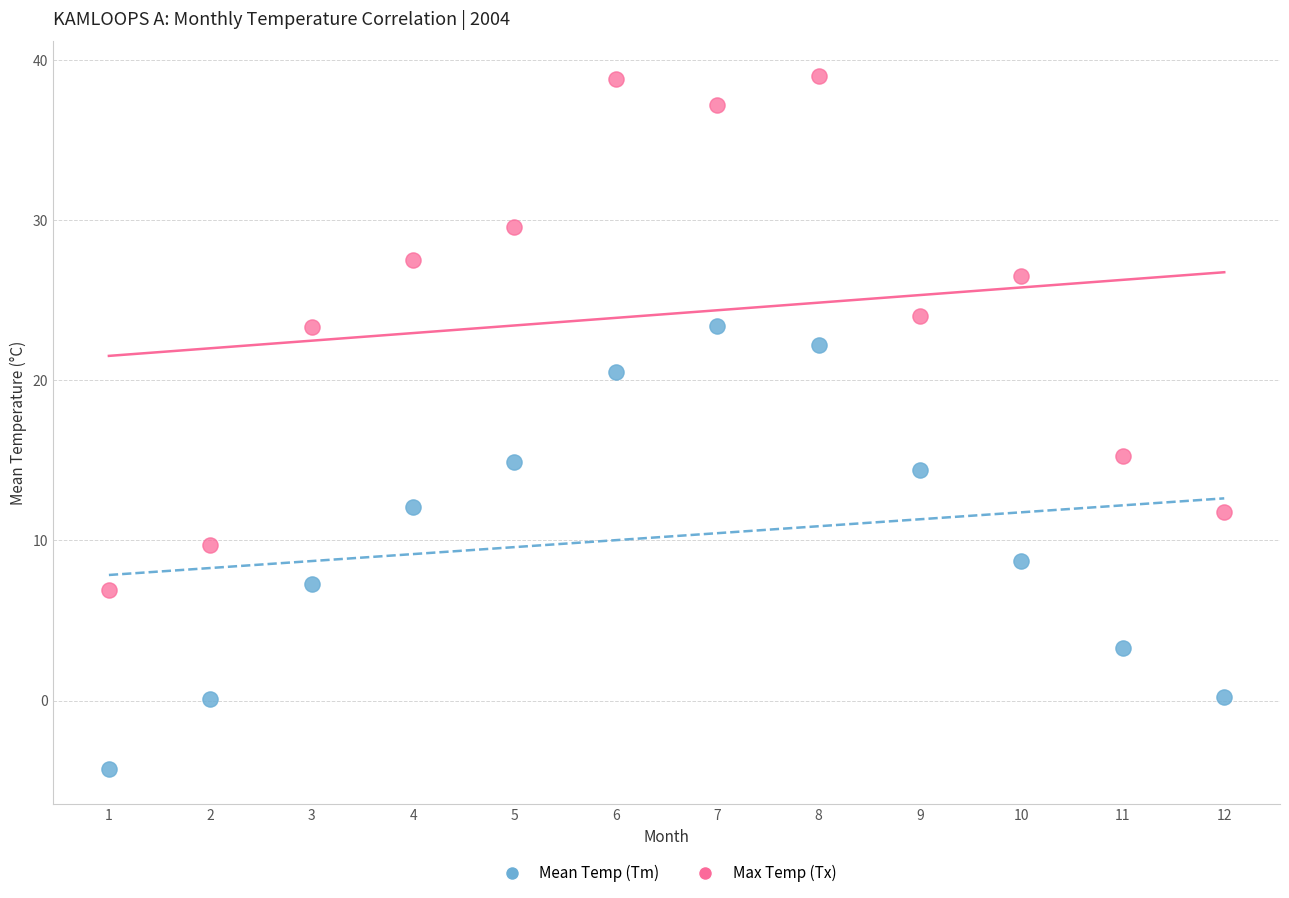

Which series has the largest Y range (max minus min)?

Max Temp (Tx)